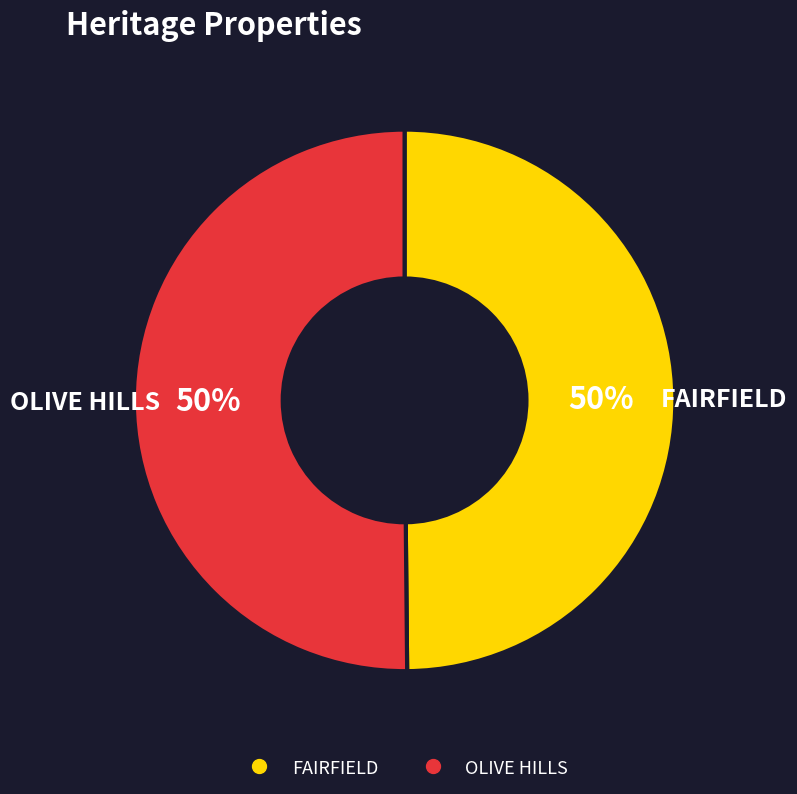

To the nearest percent, what portion does FAIRFIELD represent?

50%